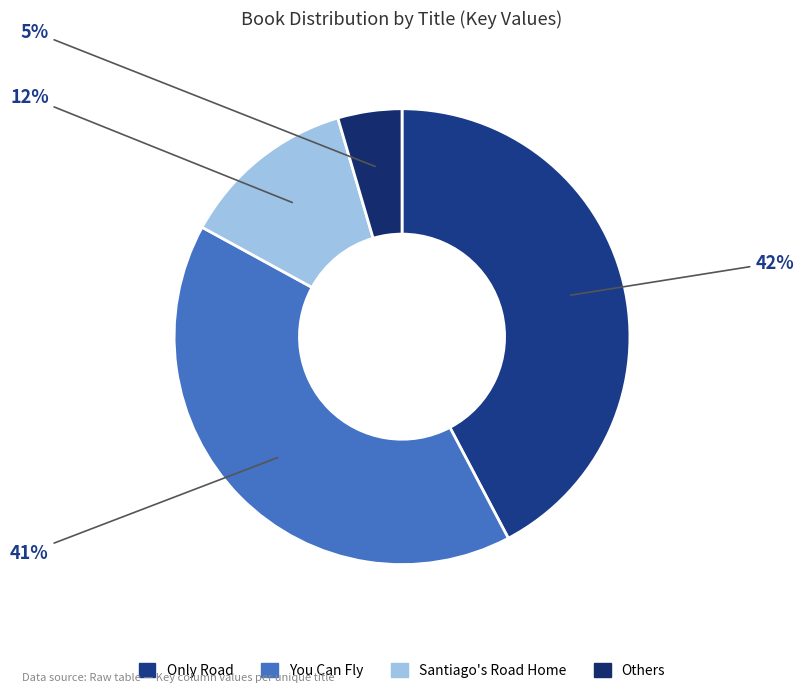

What is the largest slice in the pie chart?

Only Road